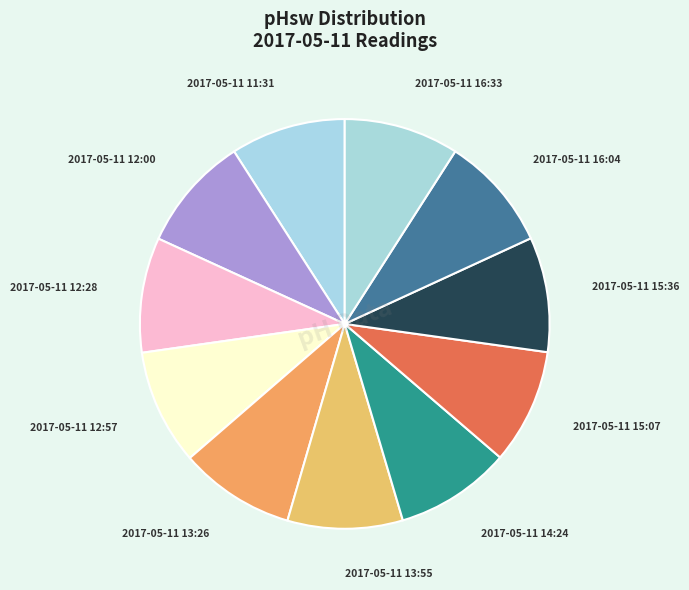

Combined, do 2017-05-11 16:33 and 2017-05-11 15:36 account for over 50%?

No